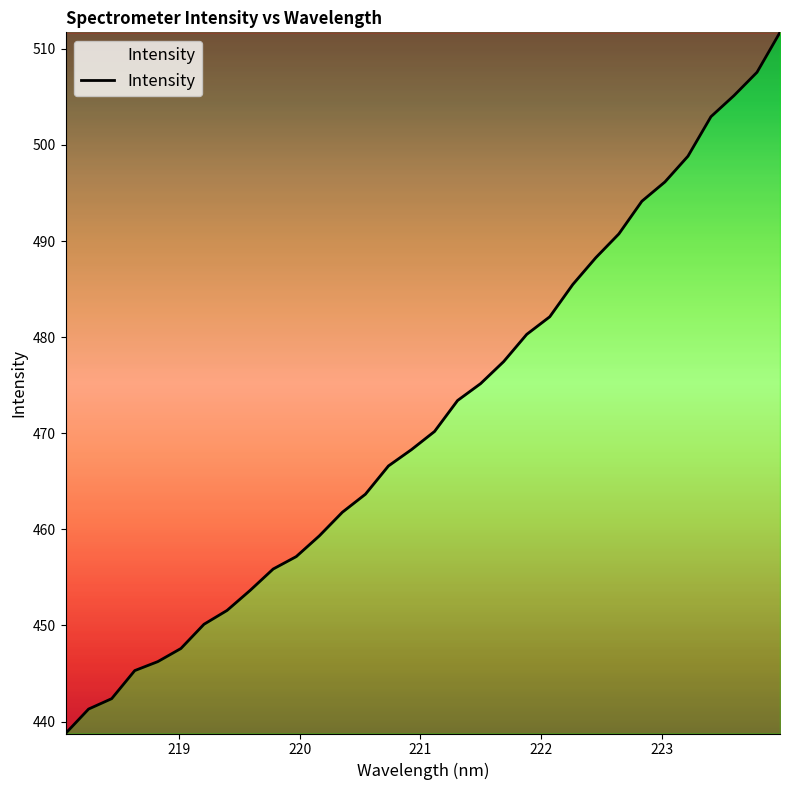

What is the maximum value shown in the chart?

511.7